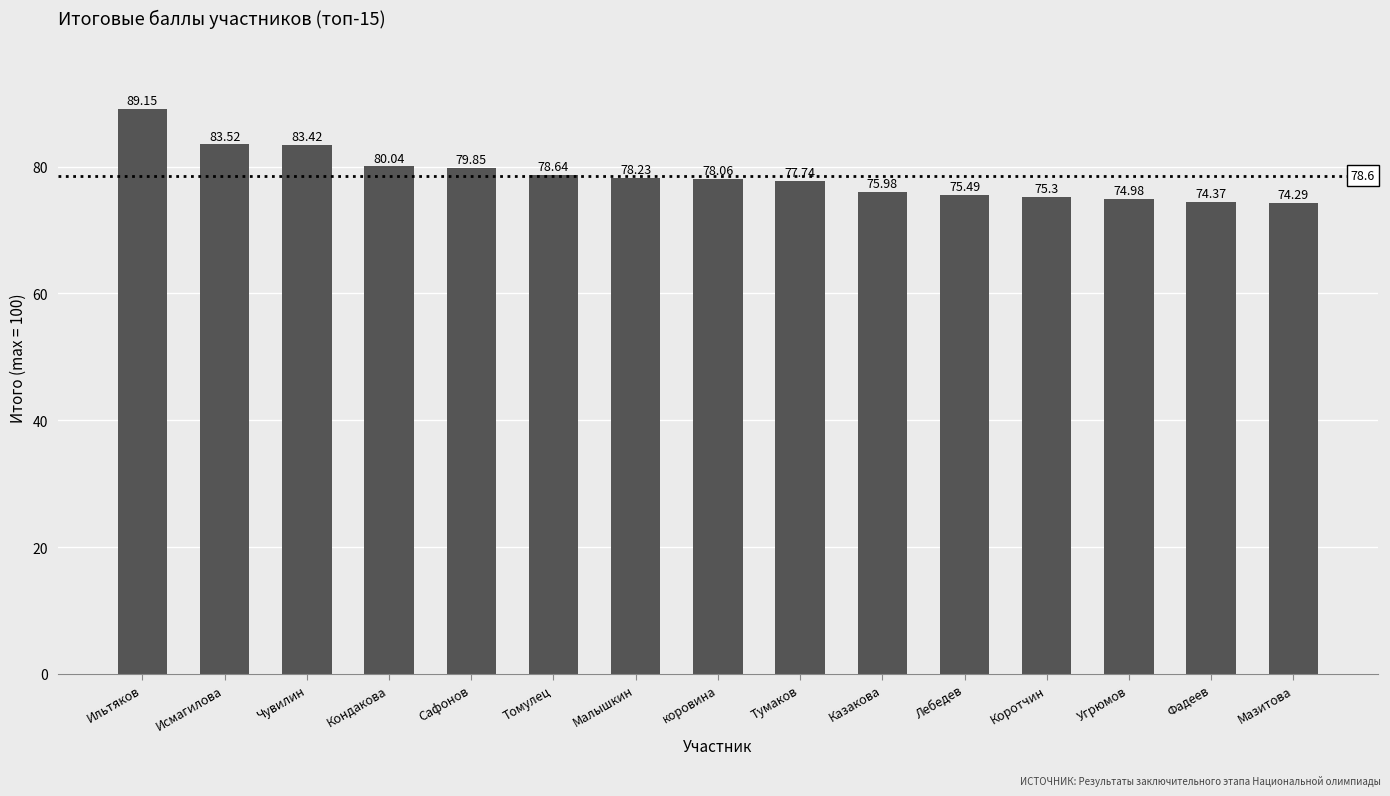

Count the number of values greater than 78.

8